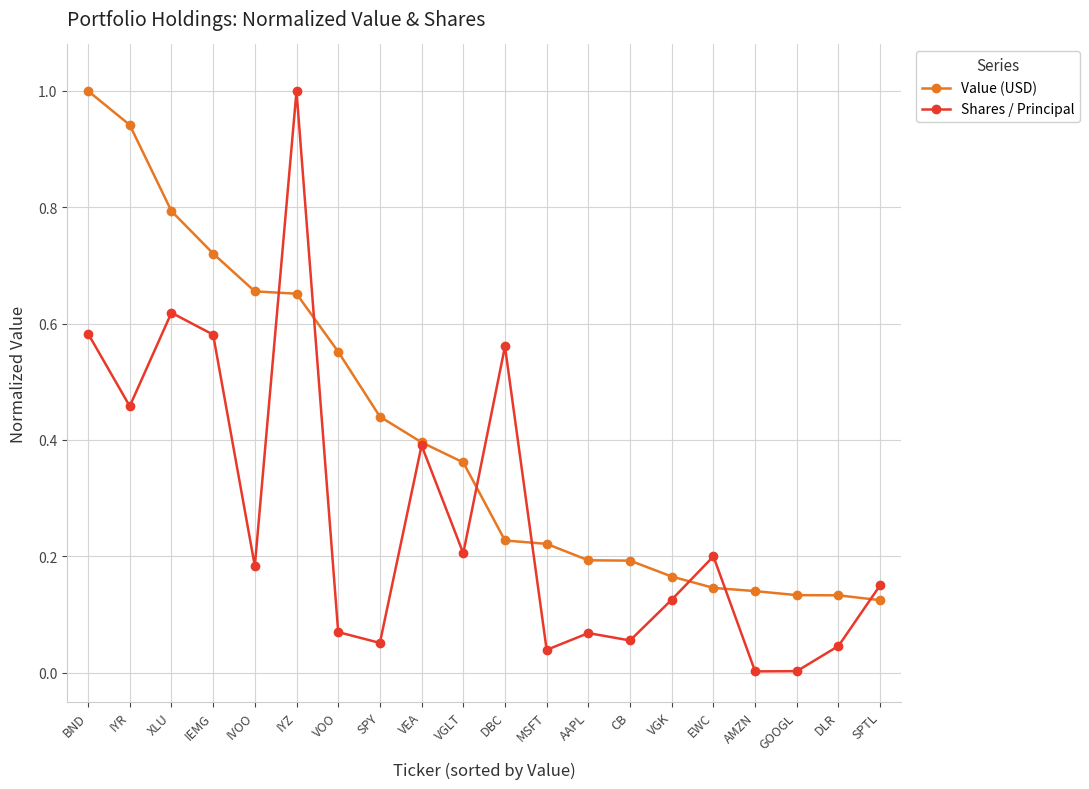

What is the label of the 5th point from the right?

EWC